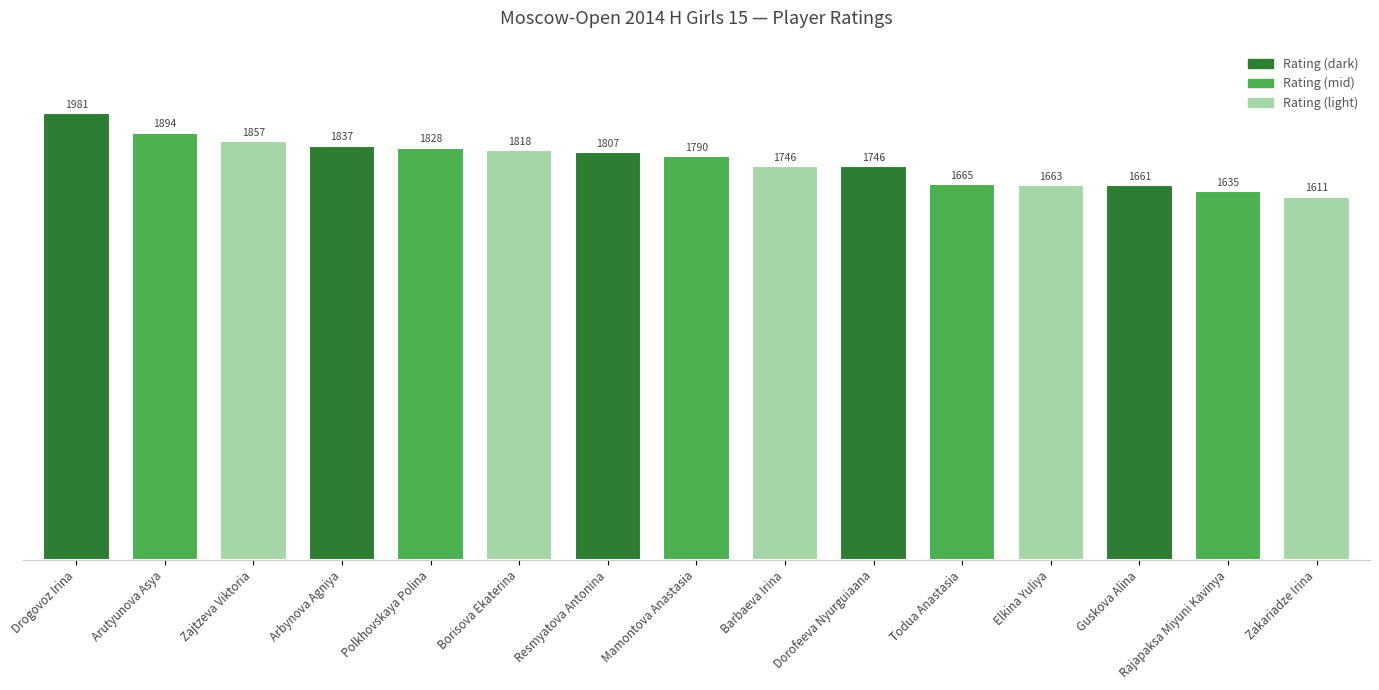

True or false: the data shows 2303 at Todua Anastasia.

False